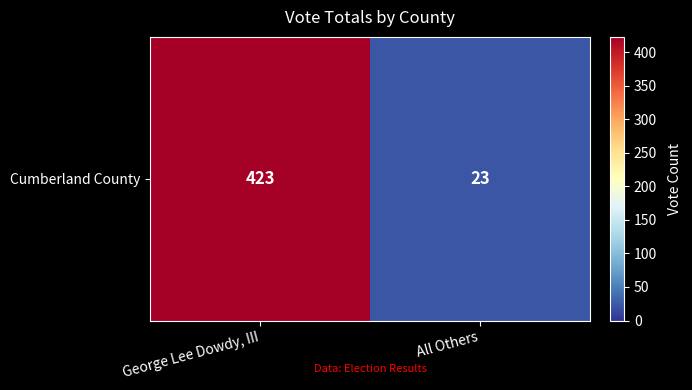

What is the sum of all values?

446